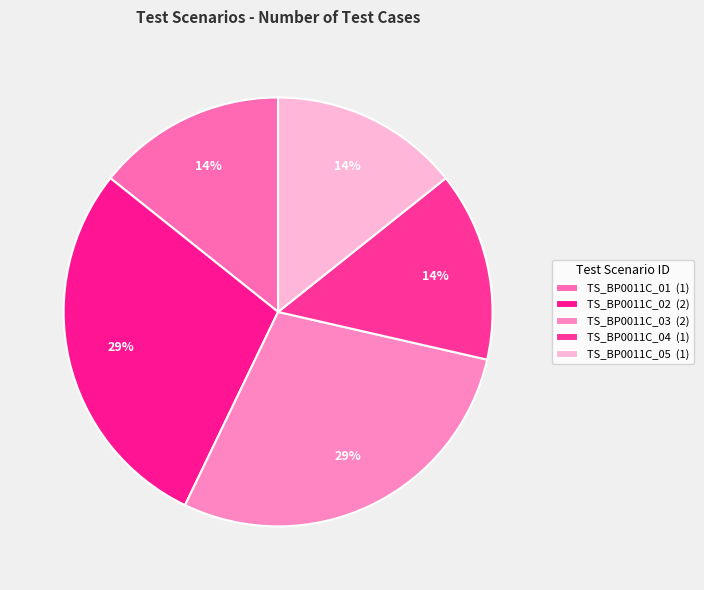

Rank the categories by value from lowest to highest.

TS_BP0011C_01, TS_BP0011C_04, TS_BP0011C_05, TS_BP0011C_02, TS_BP0011C_03